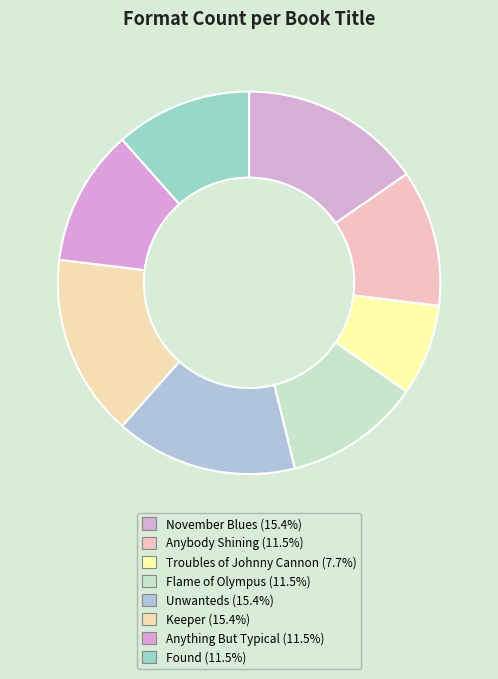

Does Keeper account for over 50% of the chart?

No